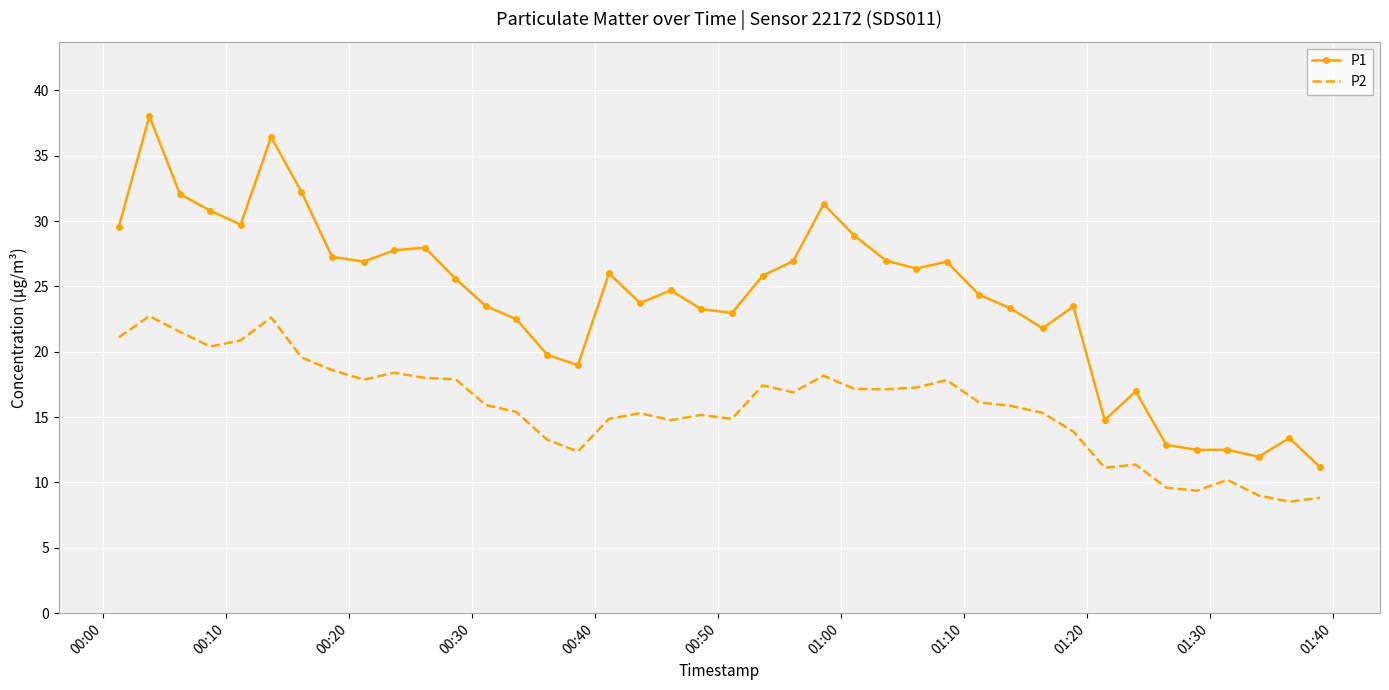

At how many categories does at least one series exceed 22?

29